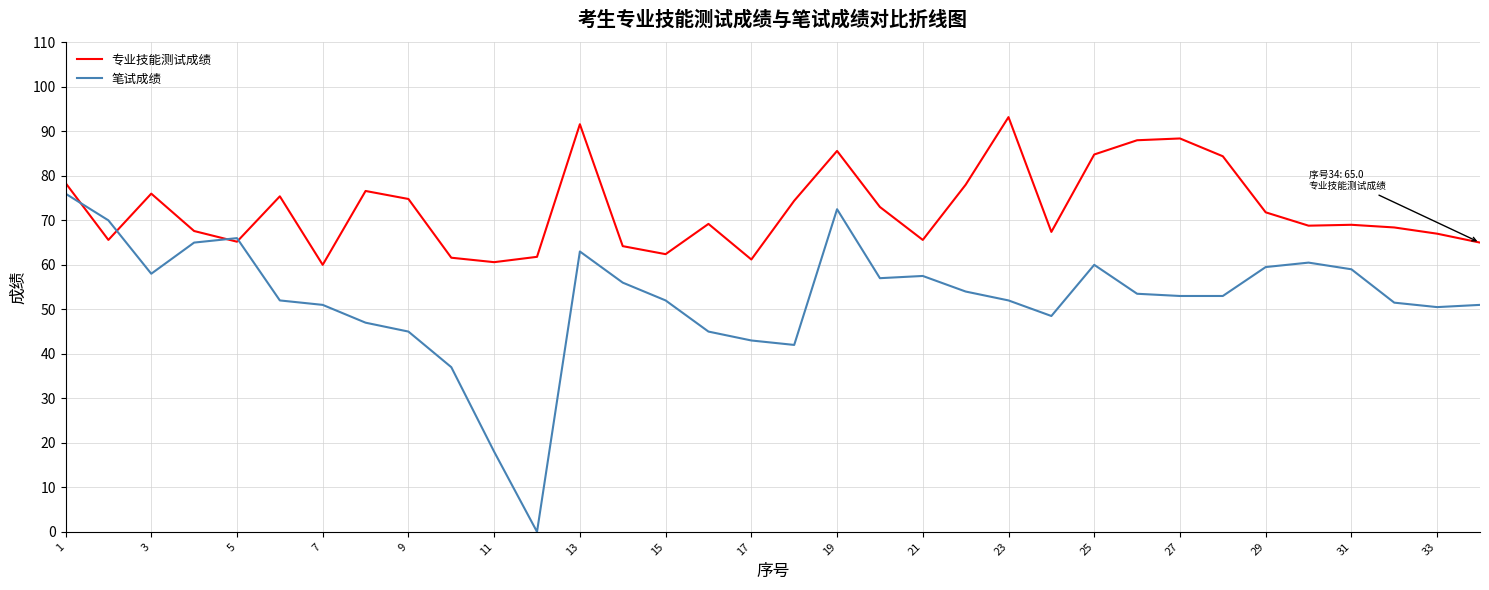

What is the minimum value for 专业技能测试成绩?

60.0